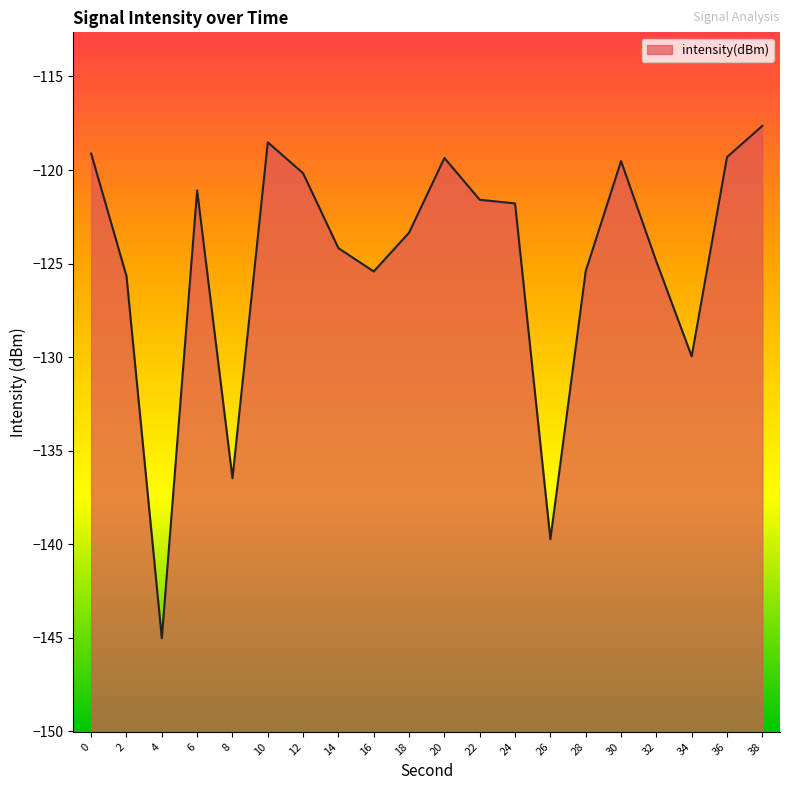

Where is the first local maximum?

6